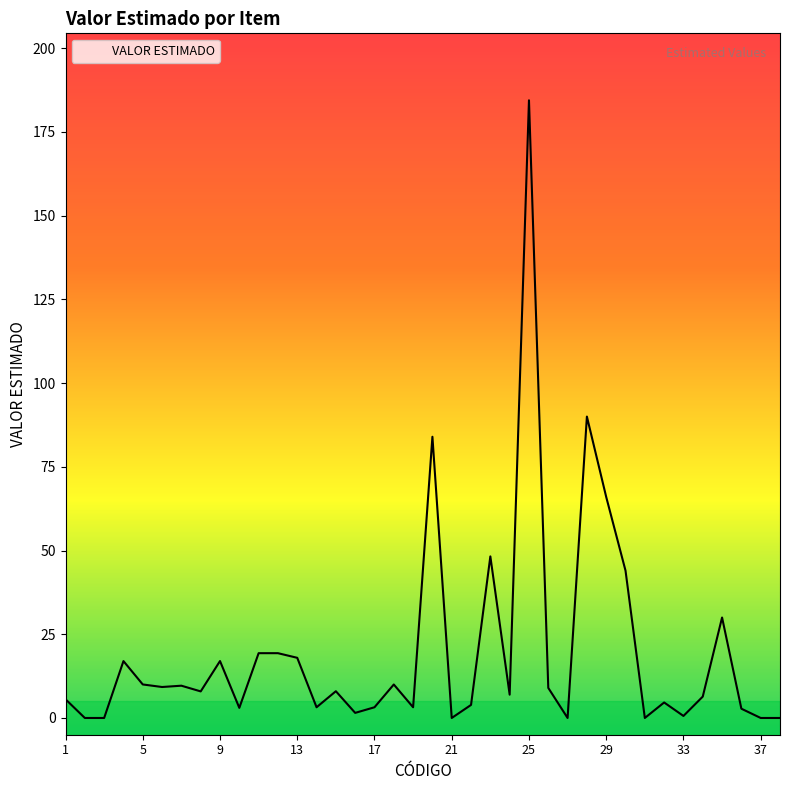

Reading left to right, extract all data points from this chart.

1=5.6	2=0.0	3=0.0	4=17.0	5=10.0	6=9.2	7=9.6	8=7.9	9=17.0	10=3.0	11=19.4	12=19.4	13=18.0	14=3.2	15=8.0	16=1.5	17=3.2	18=10.0	19=3.2	20=84.0	21=0.0	22=3.9	23=48.2	24=7.0	25=184.4	26=9.0	27=0.0	28=90.0	29=66.0	30=44.0	31=0.0	32=4.6	33=0.6	34=6.4	35=30.0	36=2.8	37=0.0	38=0.0